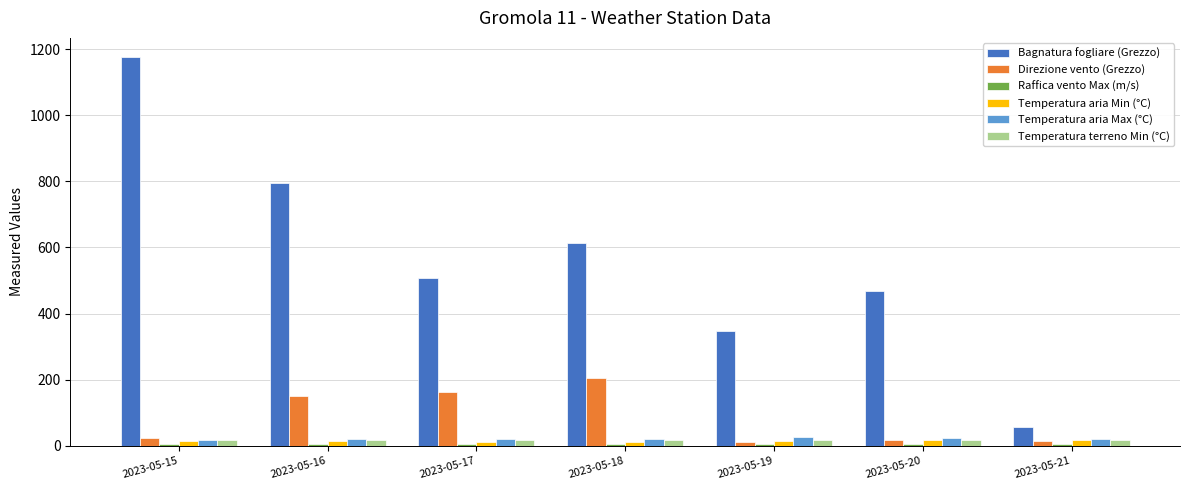

What is the difference between the second highest and second lowest values in the Temperatura terreno Min (°C) series?

1.8